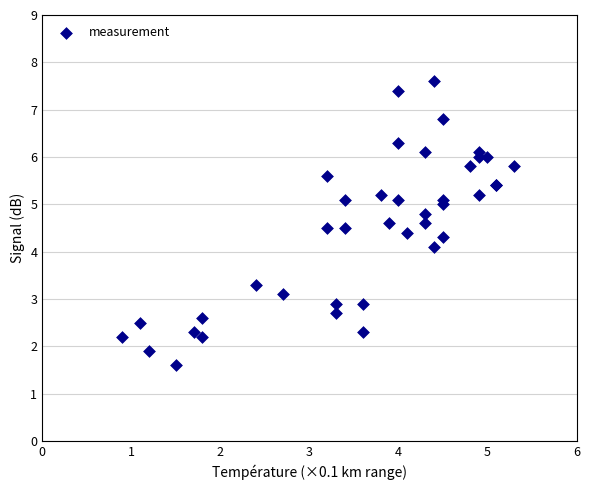

What Y value in the scatter plot is closest to 4?

4.1